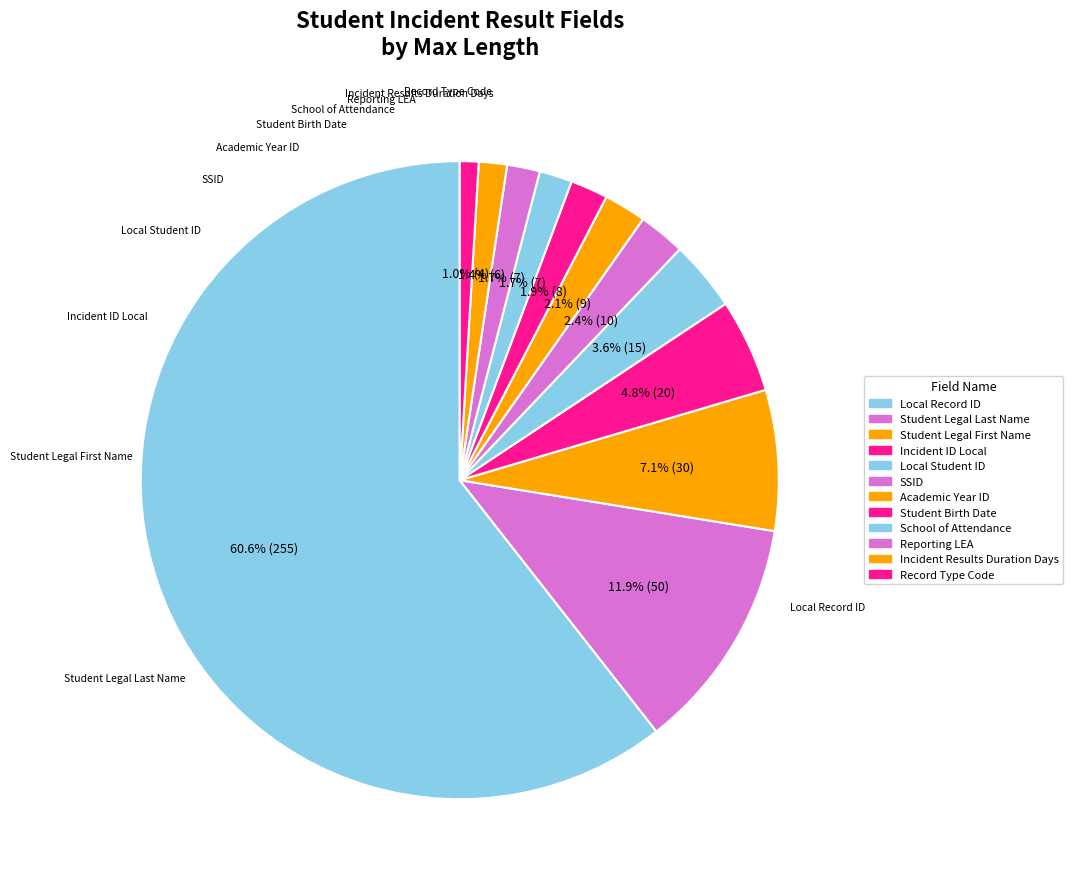

How many segments does this pie chart have?

12